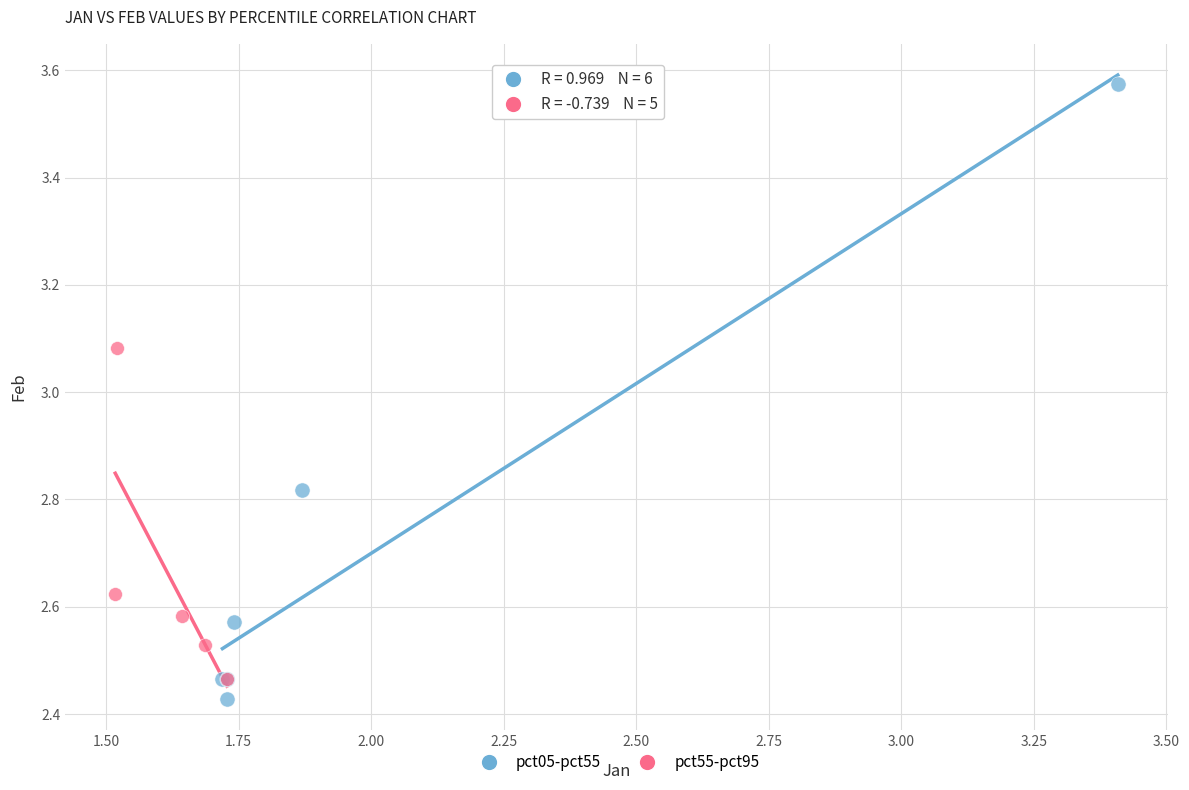

Which series reaches the maximum Y coordinate?

pct05-pct55